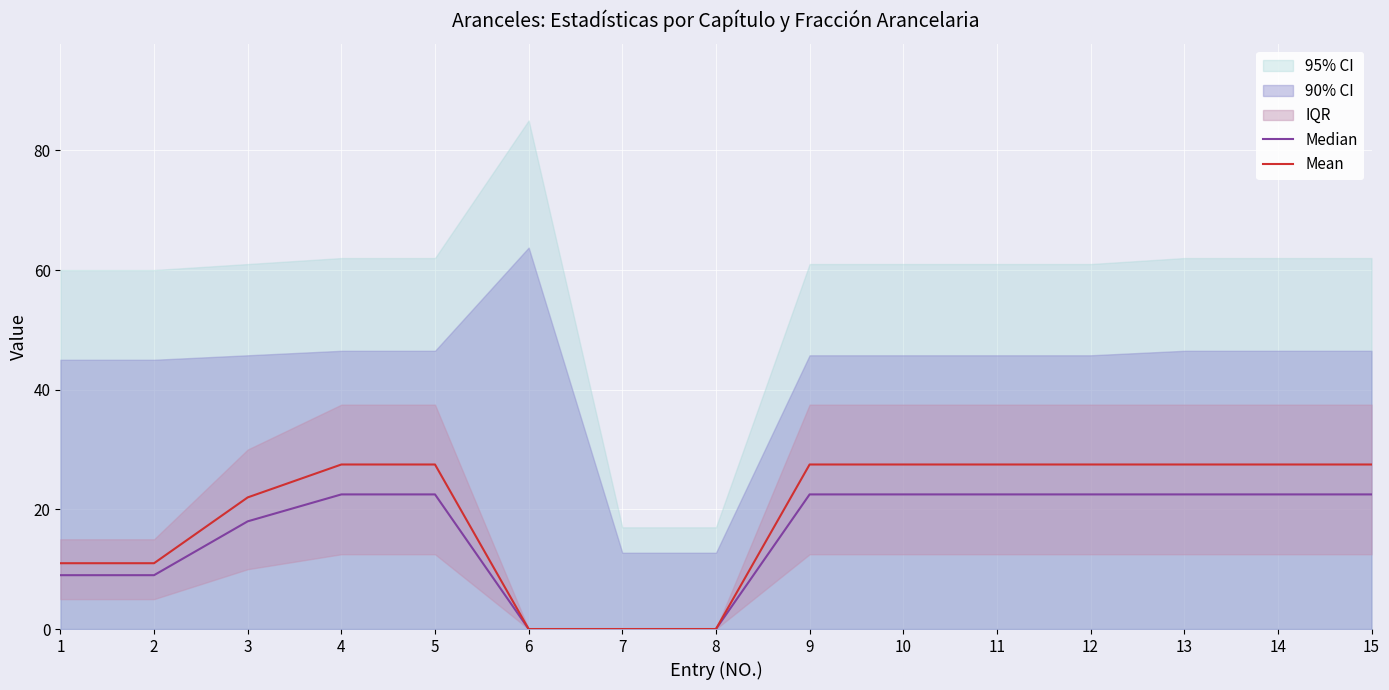

The Mean series shows 12.4 at 5. True or false?

False